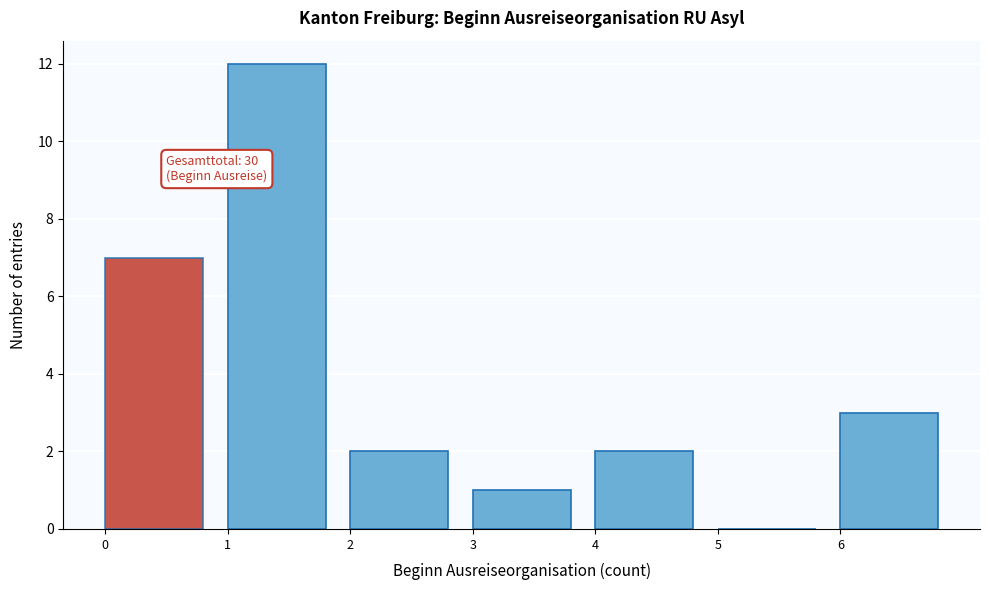

Over which range of the x-axis is the bar tallest?

1 to 2